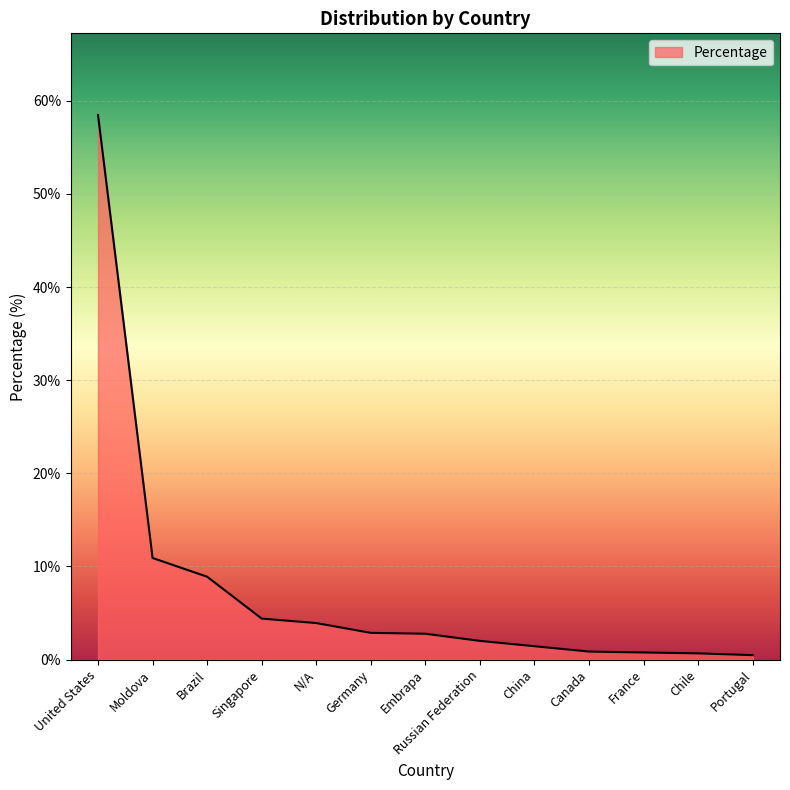

What is the change in value from Moldova to Germany?

-8.0